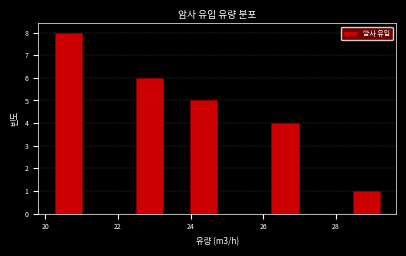

Read against the x-axis, roughly where is the centre of the tallest bar?

20.6